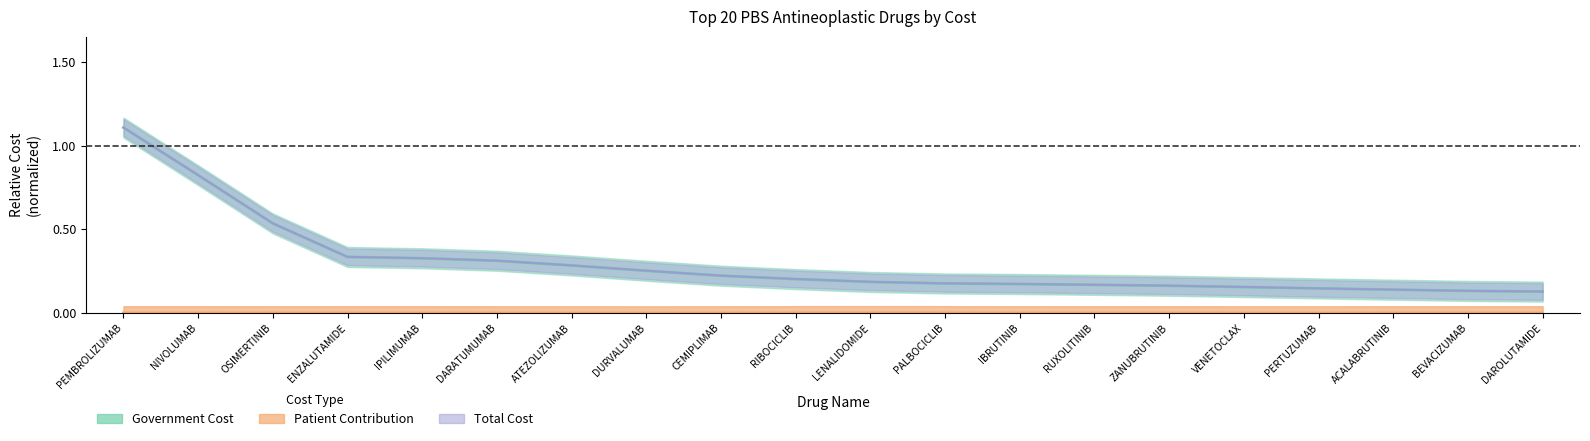

True or false: Total Cost has a value of 0.8 at NIVOLUMAB.

True